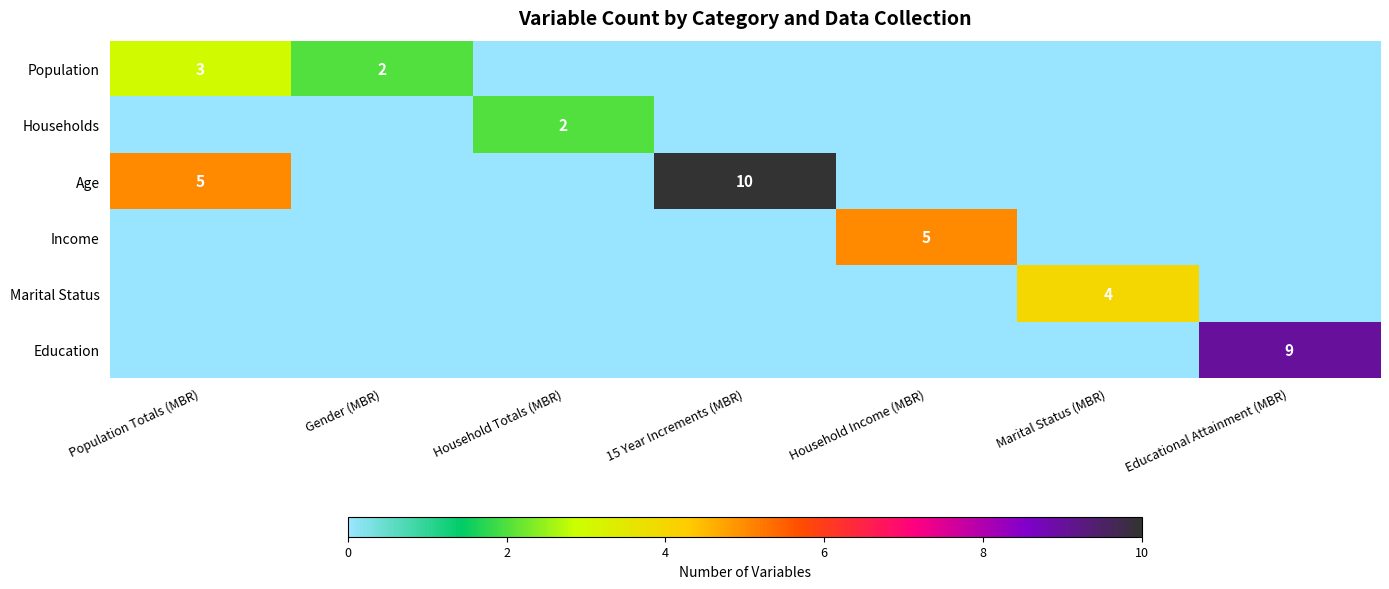

True or false: Marital Status has a value of 1 at Marital Status (MBR).

False